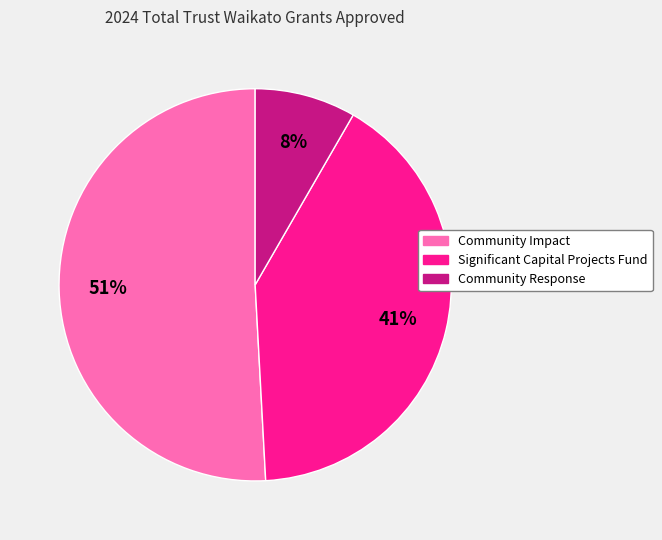

Is it true that Community Response is 8% of the pie?

True